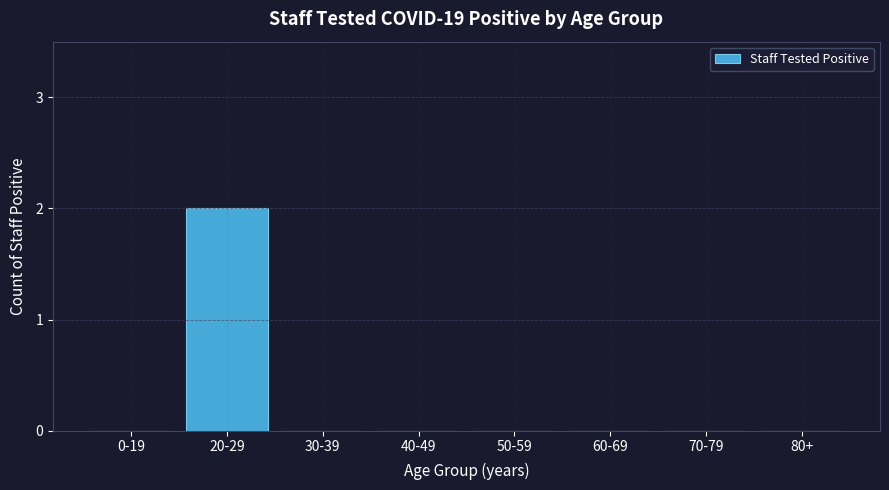

Reading right to left, what are all the values shown in this chart?

80+=0	70-79=0	60-69=0	50-59=0	40-49=0	30-39=0	20-29=2	0-19=0